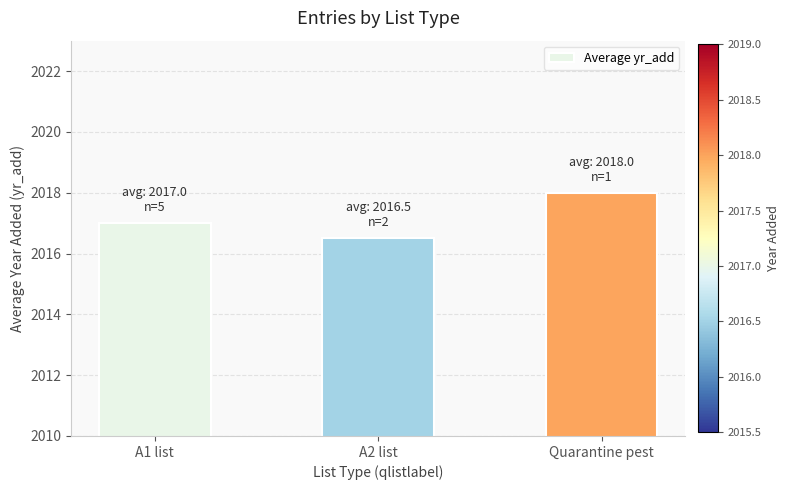

What is the difference between the values at A1 list and A2 list?

0.5